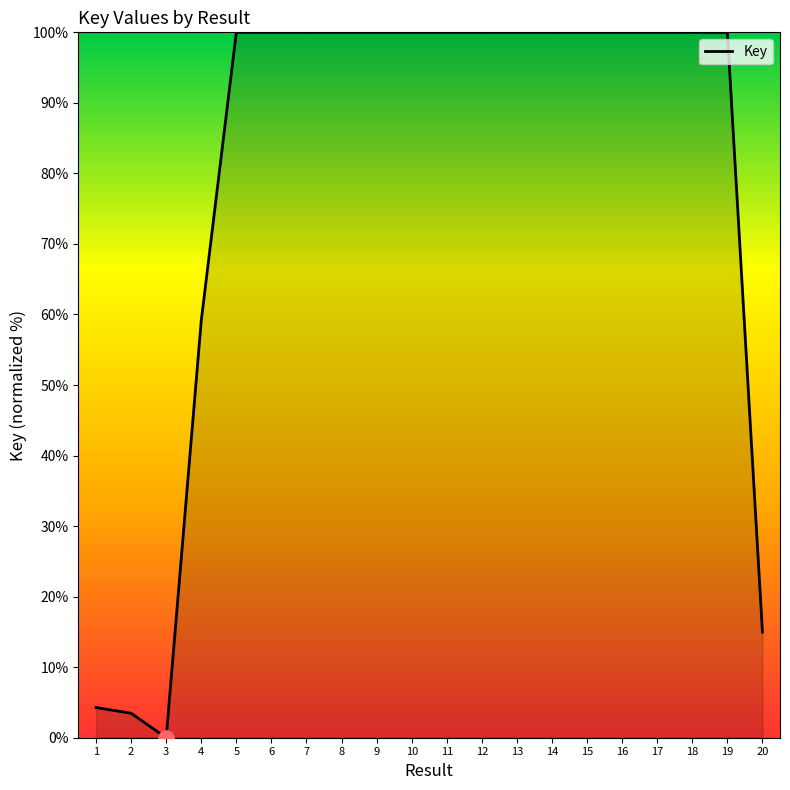

Approximately how many times larger is the value at 6 compared to 16?

1.0